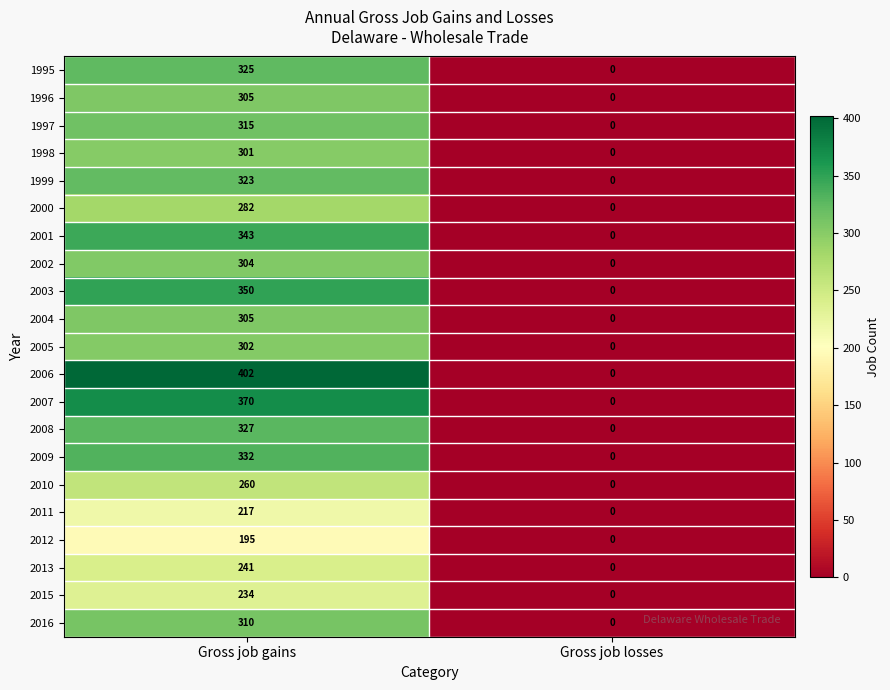

What is the sum of the 1995 values at Gross job losses and Gross job gains?

325